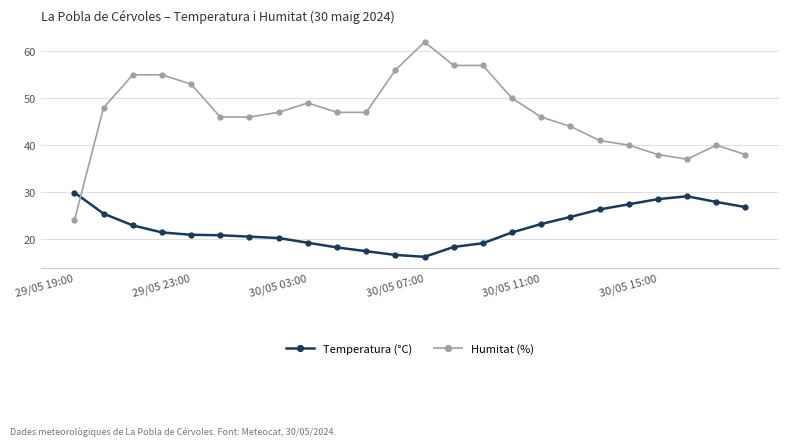

List the series in order of their overall mean, highest first.

Humitat (%), Temperatura (°C)